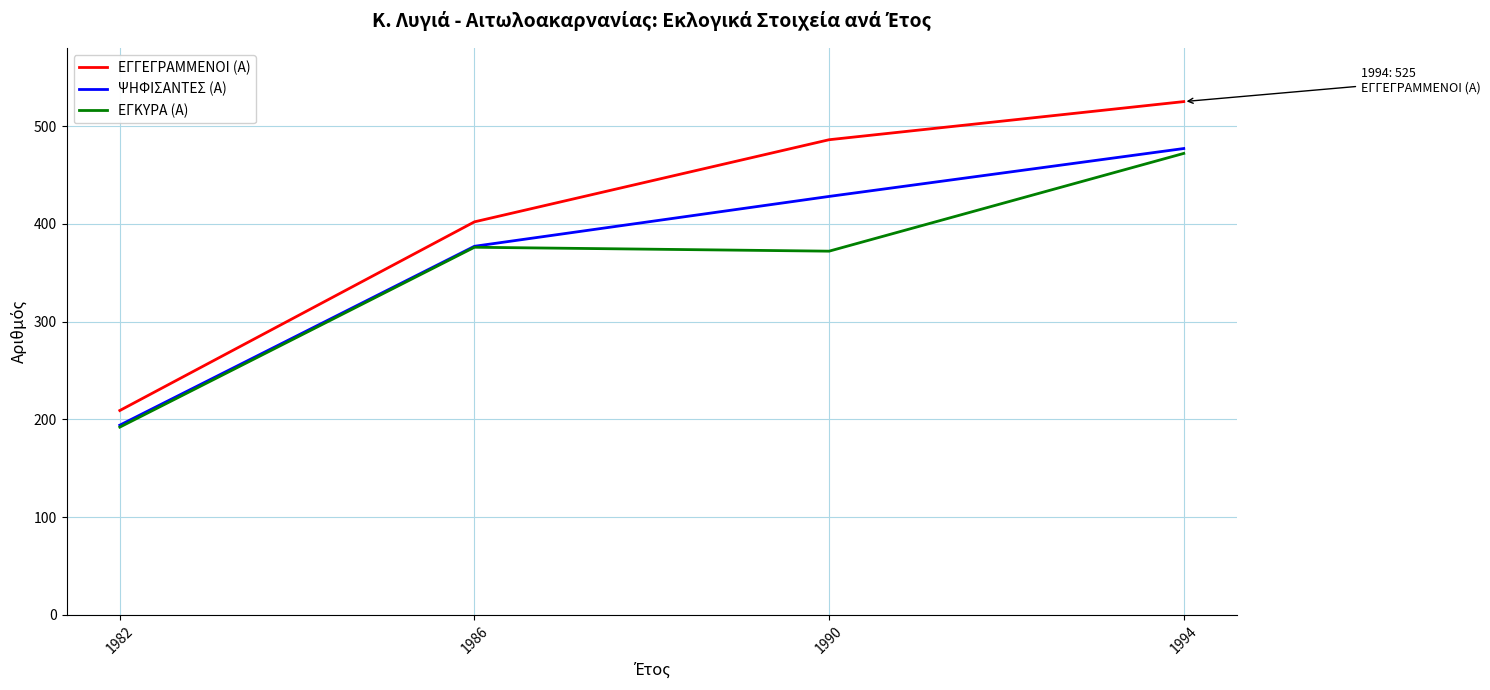

Reading left to right, list all the values displayed in this chart.

ΕΓΓΕΓΡΑΜΜΕΝΟΙ (Α): 1982=209	1986=402	1990=486	1994=525
ΨΗΦΙΣΑΝΤΕΣ (Α): 1982=194	1986=377	1990=428	1994=477
ΕΓΚΥΡΑ (Α): 1982=192	1986=376	1990=372	1994=472